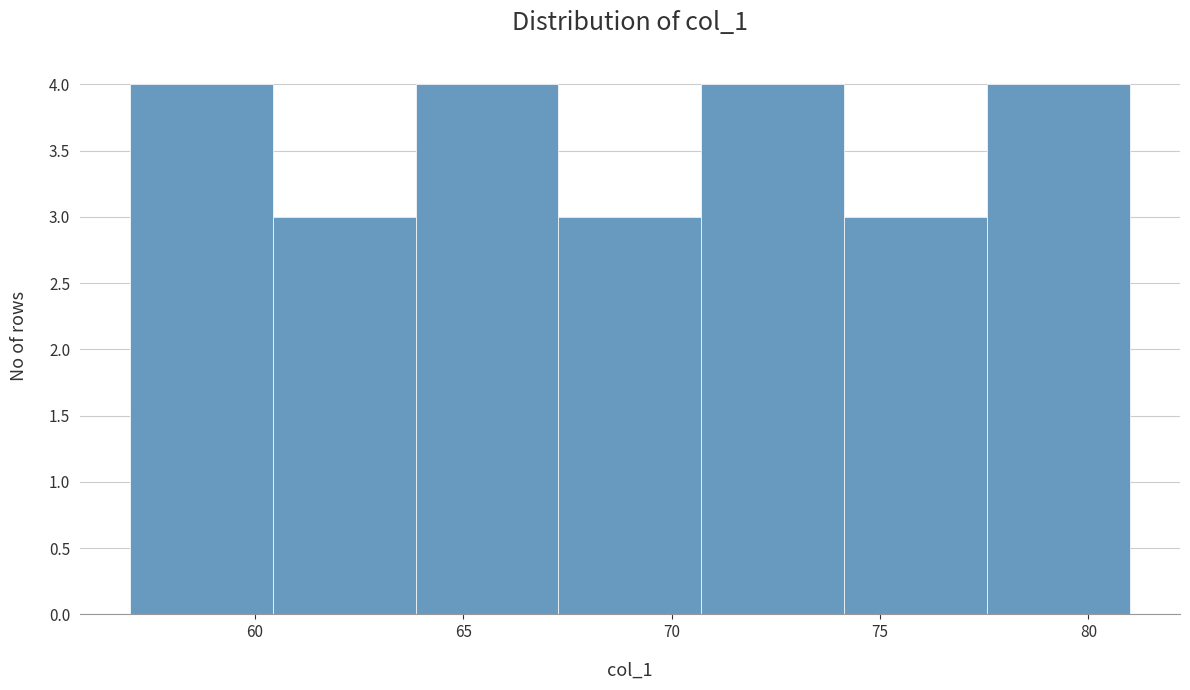

Reading left to right, transcribe this chart: for each bar, give the range it covers on the x-axis and its height. Neither the bar edges nor the heights are printed on the chart, so give them approximately, as read against the axes.

57.0 to 60.5: 4
60.5 to 64.0: 3
64.0 to 67.5: 4
67.5 to 70.5: 3
70.5 to 74.0: 4
74.0 to 77.5: 3
77.5 to 81.0: 4